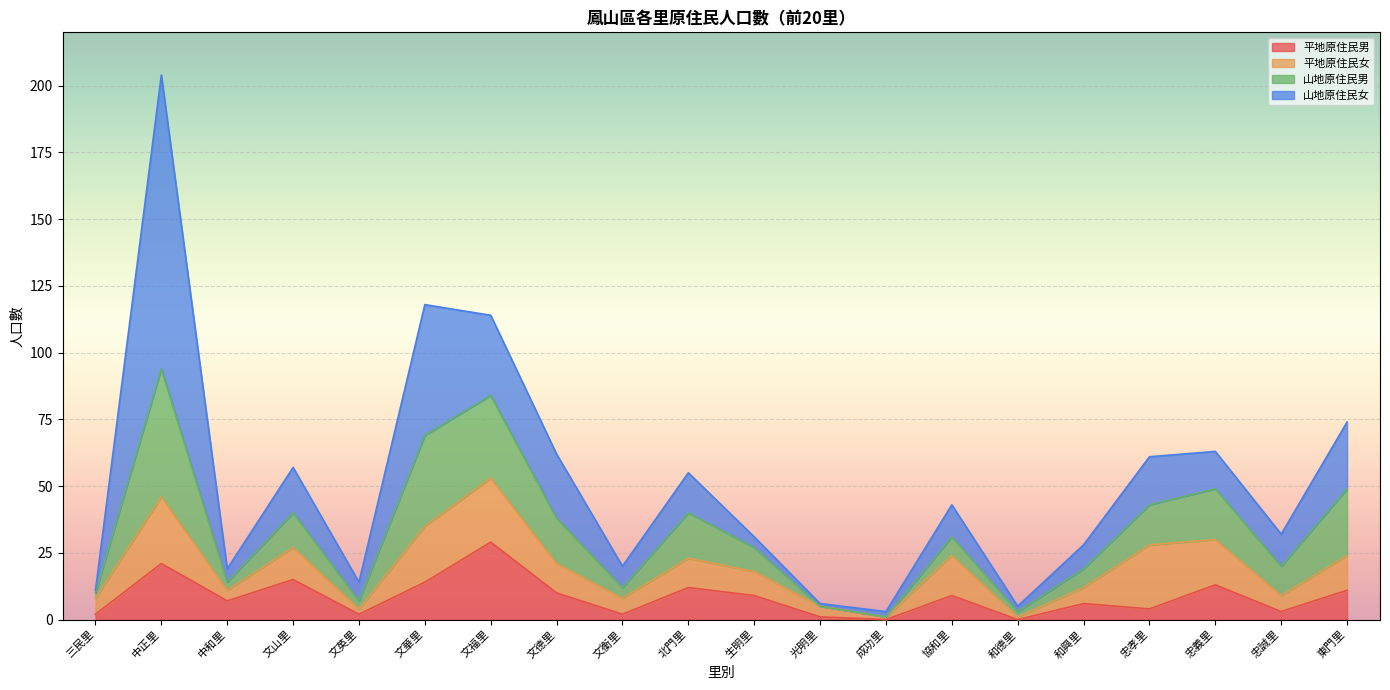

Reading left to right, list all the values displayed in this chart.

平地原住民男: 三民里=2	中正里=21	中和里=7	文山里=15	文英里=2	文華里=14	文福里=29	文德里=10	文衡里=2	北門里=12	生明里=9	光明里=1	成功里=0	協和里=9	和德里=0	和興里=6	忠孝里=4	忠義里=13	忠誠里=3	東門里=11
平地原住民女: 三民里=6	中正里=25	中和里=4	文山里=12	文英里=2	文華里=21	文福里=24	文德里=11	文衡里=6	北門里=11	生明里=9	光明里=4	成功里=1	協和里=15	和德里=1	和興里=6	忠孝里=24	忠義里=17	忠誠里=6	東門里=13
山地原住民男: 三民里=2	中正里=48	中和里=3	文山里=13	文英里=3	文華里=34	文福里=31	文德里=17	文衡里=4	北門里=17	生明里=9	光明里=0	成功里=0	協和里=7	和德里=2	和興里=7	忠孝里=15	忠義里=19	忠誠里=11	東門里=25
山地原住民女: 三民里=1	中正里=110	中和里=5	文山里=17	文英里=7	文華里=49	文福里=30	文德里=24	文衡里=8	北門里=15	生明里=4	光明里=1	成功里=2	協和里=12	和德里=2	和興里=9	忠孝里=18	忠義里=14	忠誠里=12	東門里=25